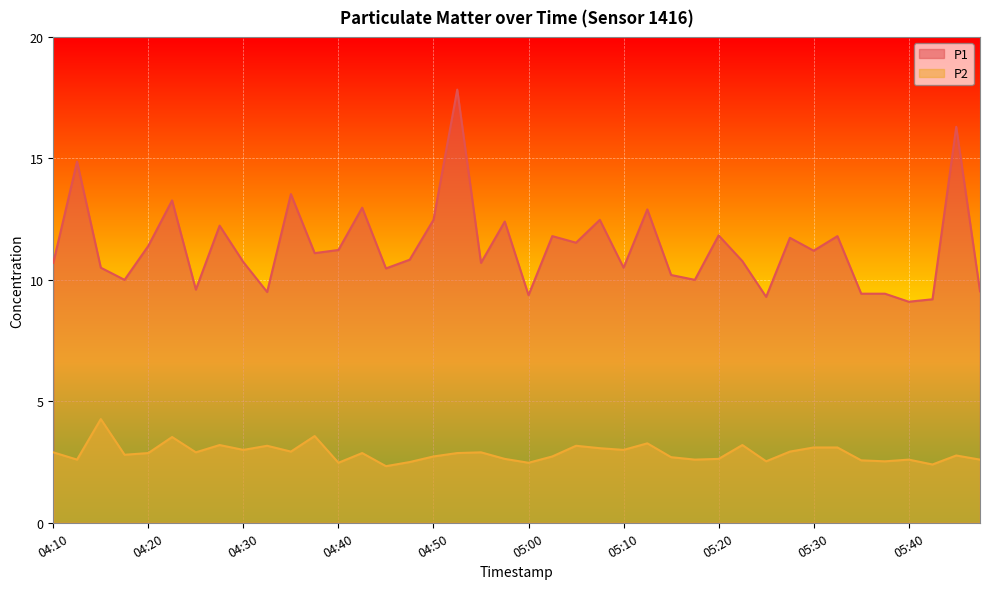

What is the lowest value of the P1 series?

9.1